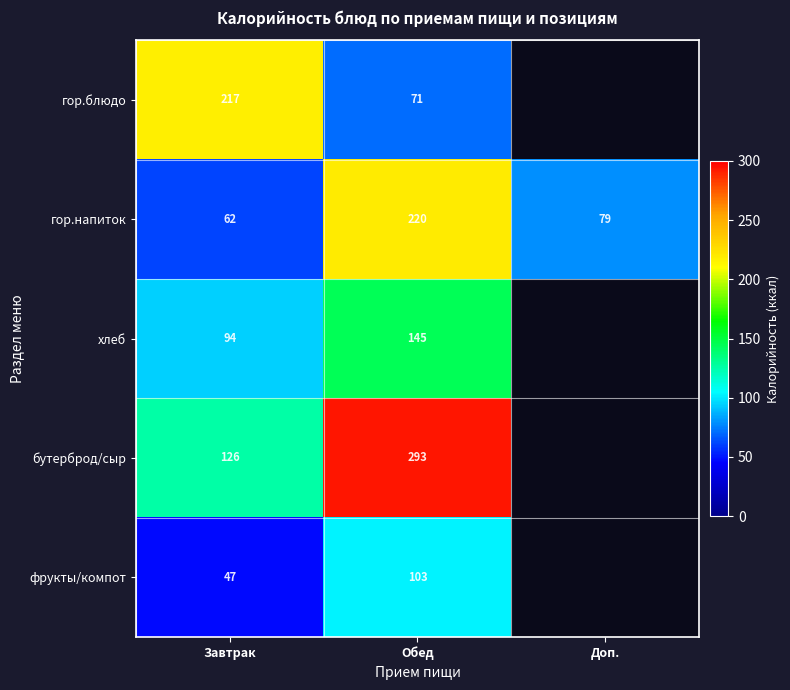

Rank the series at Завтрак from lowest to highest value.

фрукты/компот, гор.напиток, хлеб, бутерброд/сыр, гор.блюдо